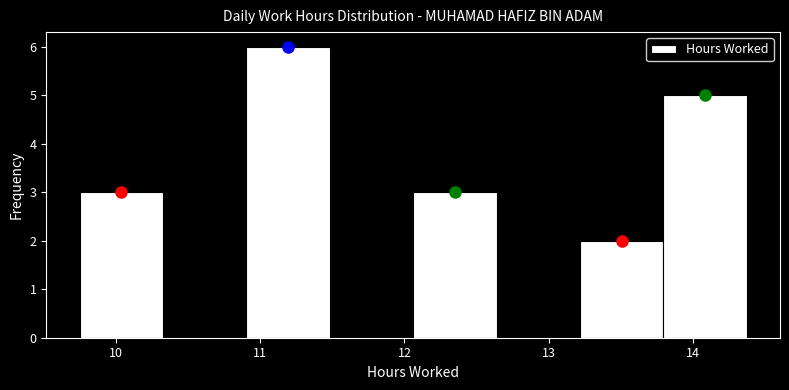

Reading left to right, transcribe this chart: for each bar, give the range it covers on the x-axis and its height. Neither the bar edges nor the heights are printed on the chart, so give them approximately, as read against the axes.

9.8 to 10.3: 3
10.3 to 10.9: 0
10.9 to 11.5: 6
11.5 to 12.1: 0
12.1 to 12.6: 3
12.6 to 13.2: 0
13.2 to 13.8: 2
13.8 to 14.4: 5